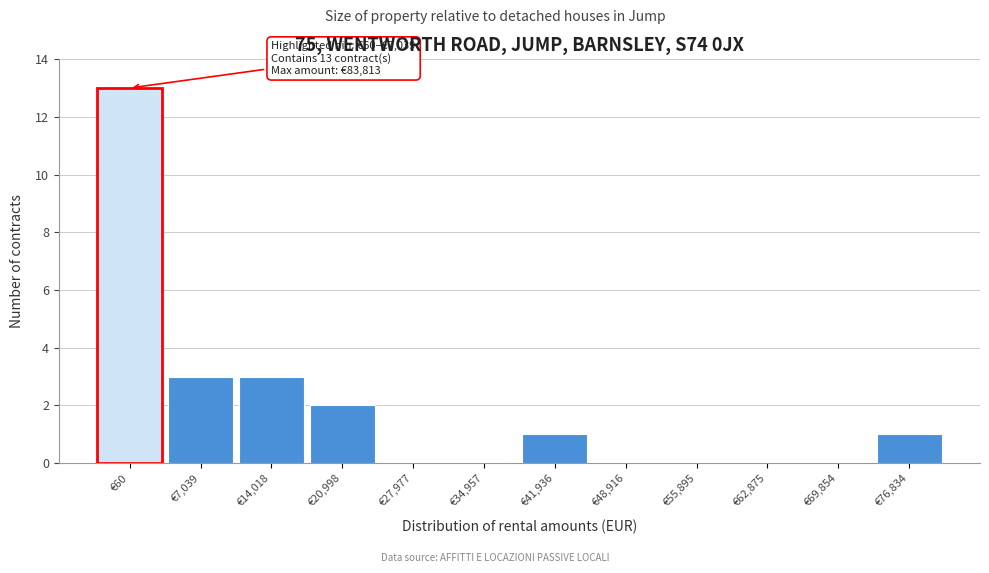

Reading left to right, what are all the values shown in this chart?

€60=13	€7,039=3	€14,018=3	€20,998=2	€27,977=0	€34,957=0	€41,936=1	€48,916=0	€55,895=0	€62,875=0	€69,854=0	€76,834=1